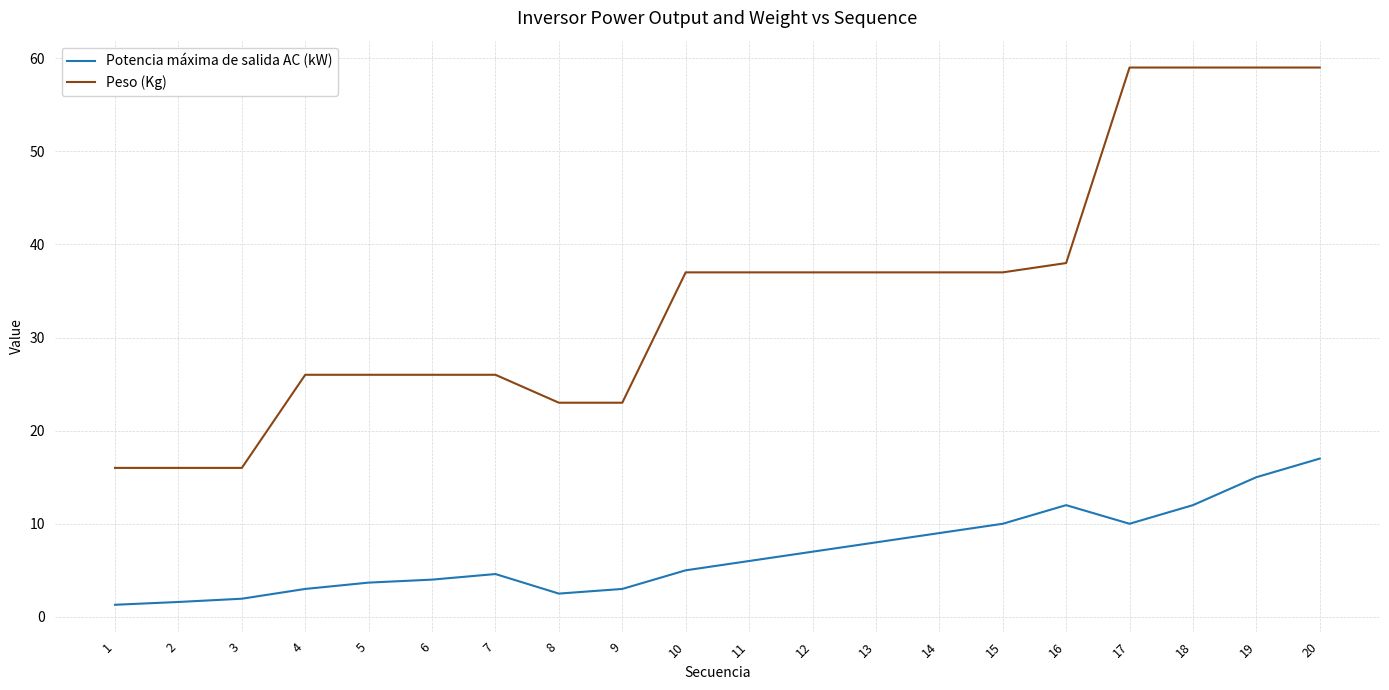

What is the minimum value for Potencia máxima de salida AC (kW)?

1.3